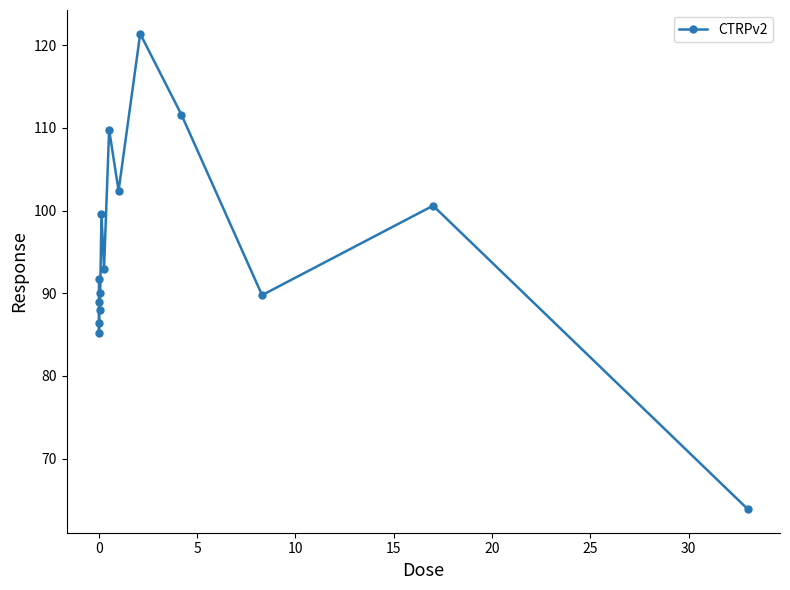

How many interior local peaks (higher than both neighbors) does the data have?

5